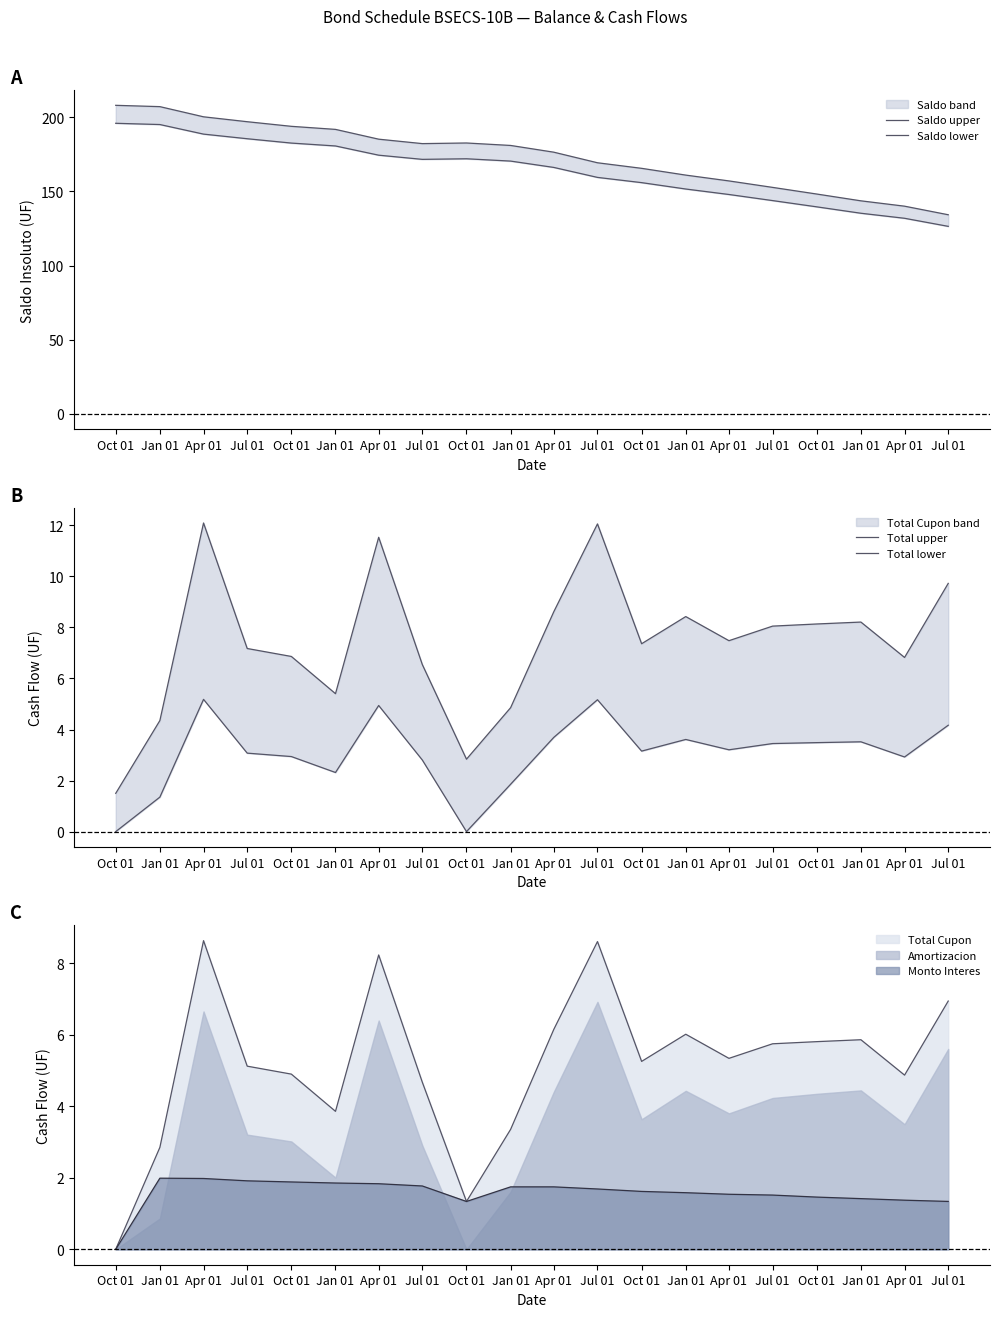

What is the sum of the Saldo upper values at Jan 01 and Jan 01?

352.8